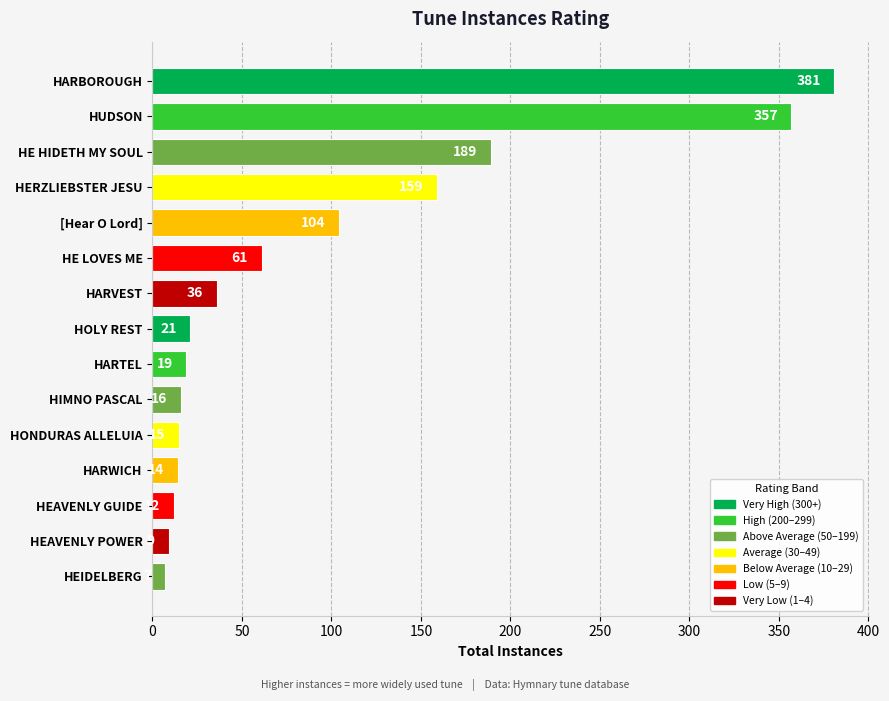

Rank the categories by value from lowest to highest.

HEIDELBERG, HEAVENLY POWER, HEAVENLY GUIDE, HARWICH, HONDURAS ALLELUIA, HIMNO PASCAL, HARTEL, HOLY REST, HARVEST, HE LOVES ME, [Hear O Lord], HERZLIEBSTER JESU, HE HIDETH MY SOUL, HUDSON, HARBOROUGH